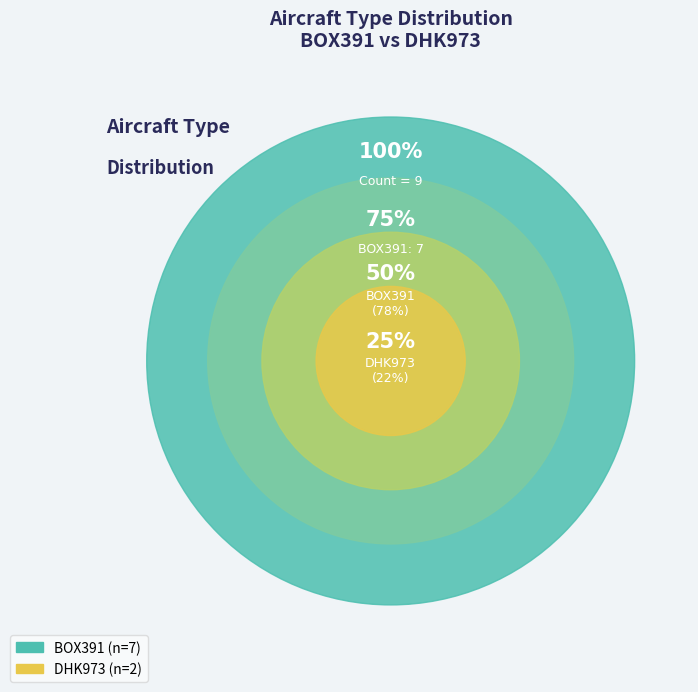

To the nearest percent, what is the difference between the BOX391 and DHK973 slice percentages?

56%